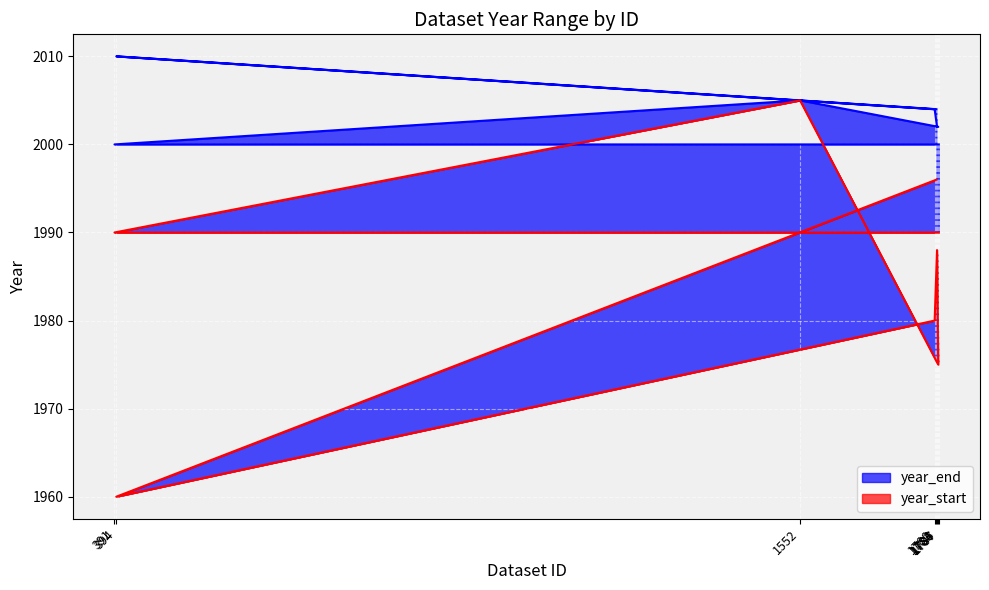

True or false: year_end and year_start cross at least once.

False